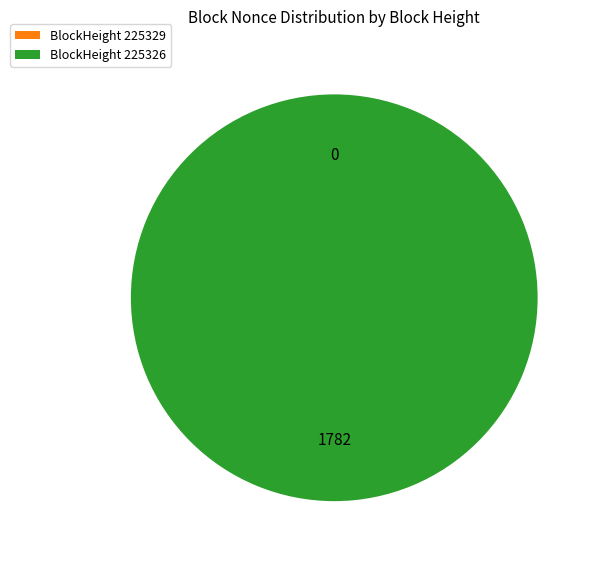

What percentage is NOT represented by 225329?

100.0%